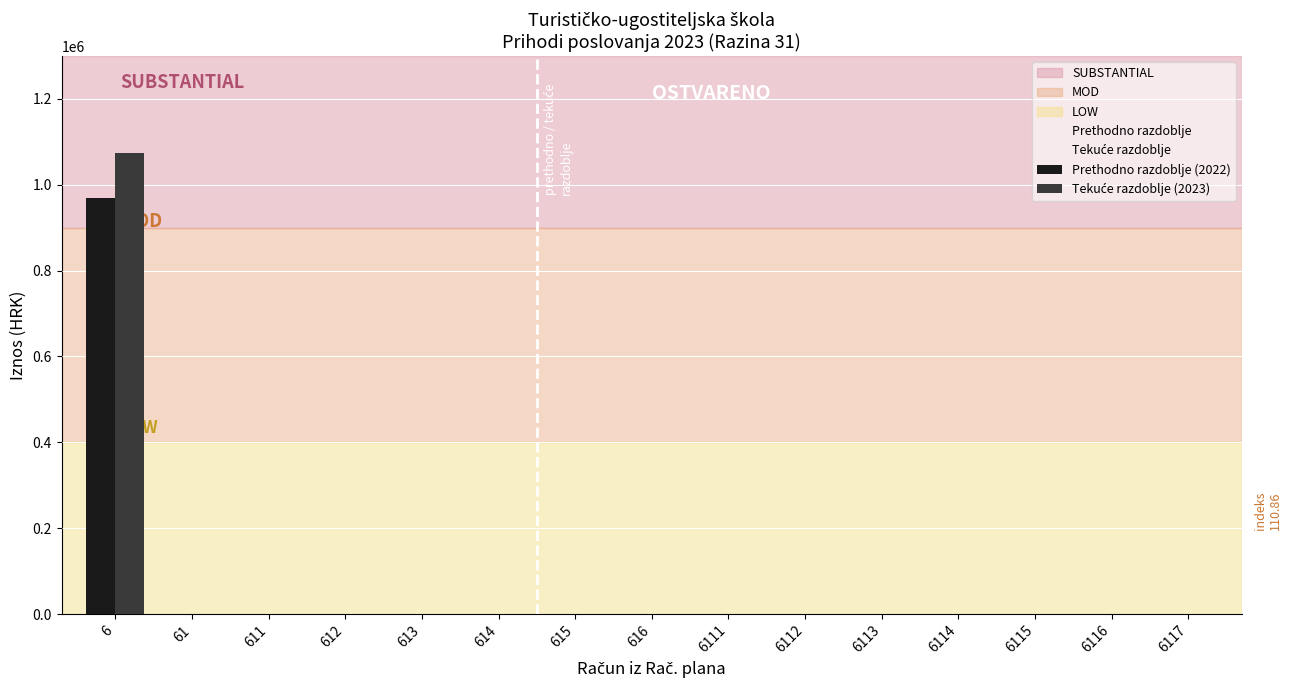

How many values in the Prethodno razdoblje (2022) series exceed 0?

1